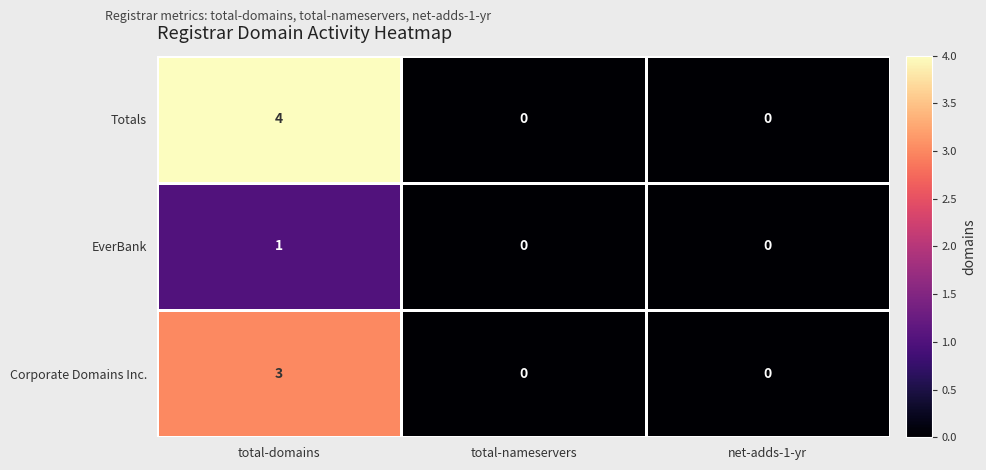

Which series has the largest range (max minus min)?

Totals